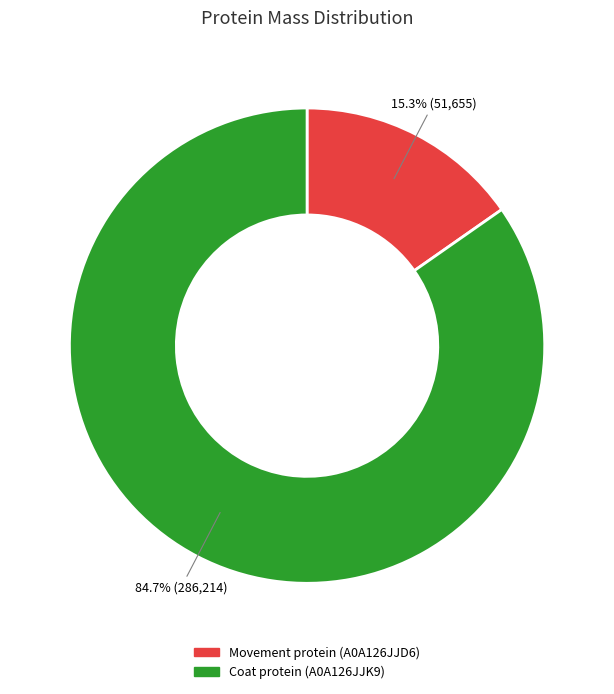

Rank the categories by value from highest to lowest.

Coat protein (A0A126JJK9), Movement protein (A0A126JJD6)